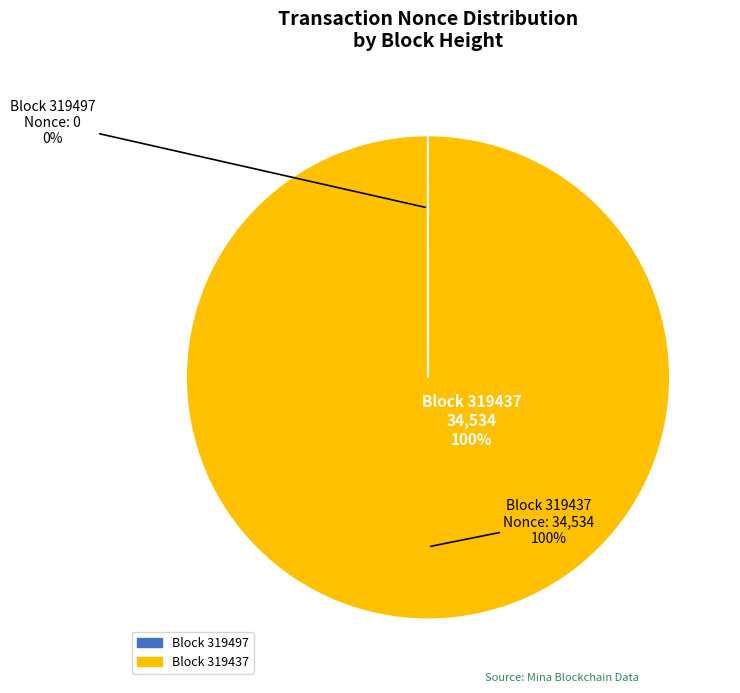

Is it true that 319437 is 100% of the pie?

True